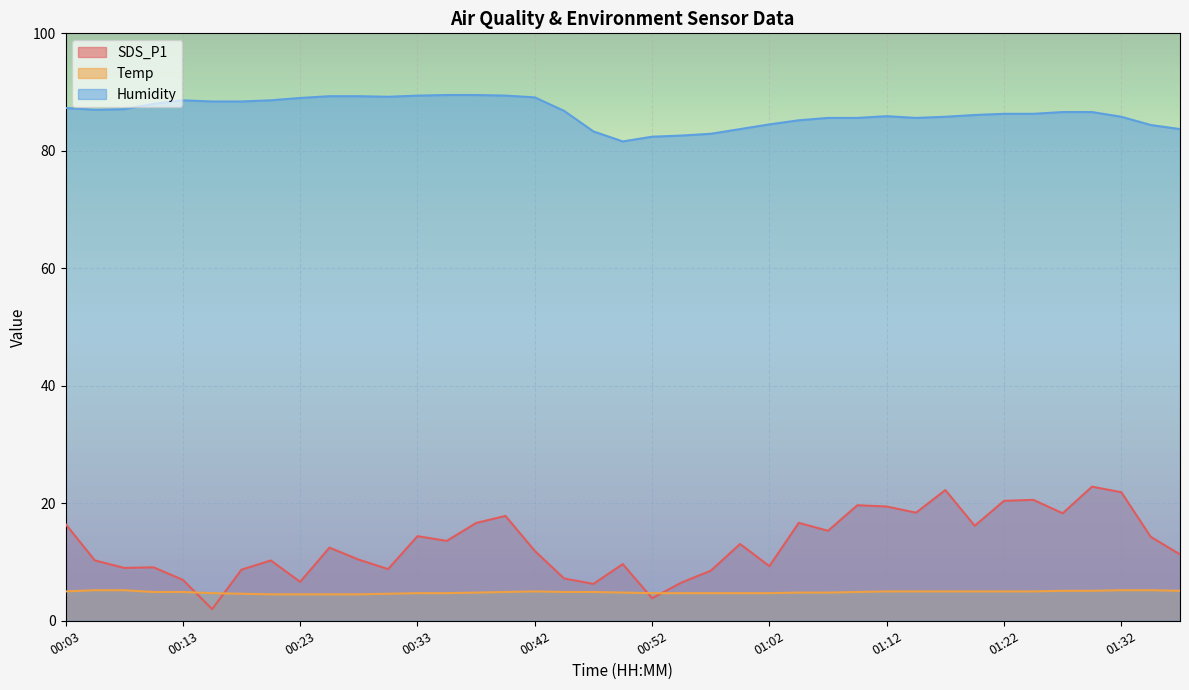

Which series has the widest spread of values?

SDS_P1